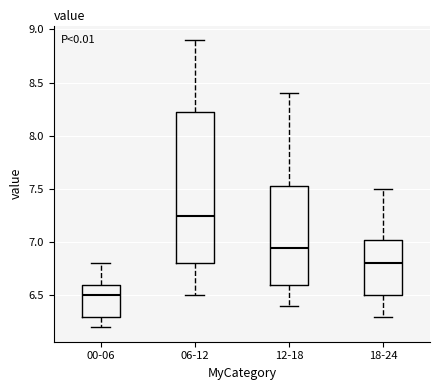

Reading left to right, read every box against the y-axis: the position of its median line, the range the box covers, and the ends of its whiskers. The values are not printed on the chart, so give them approximately, as read against the axis.

00-06: median 6.50, box 6.30 to 6.60, whiskers 6.20 to 6.80
06-12: median 7.25, box 6.80 to 8.25, whiskers 6.50 to 8.90
12-18: median 6.95, box 6.60 to 7.55, whiskers 6.40 to 8.40
18-24: median 6.80, box 6.50 to 7.05, whiskers 6.30 to 7.50